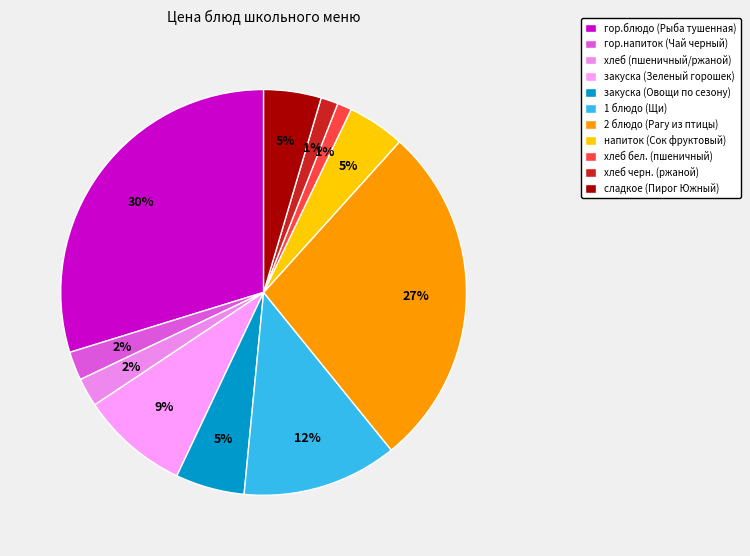

What percentage is the закуска (Овощи по сезону) slice, to the nearest percent?

5%